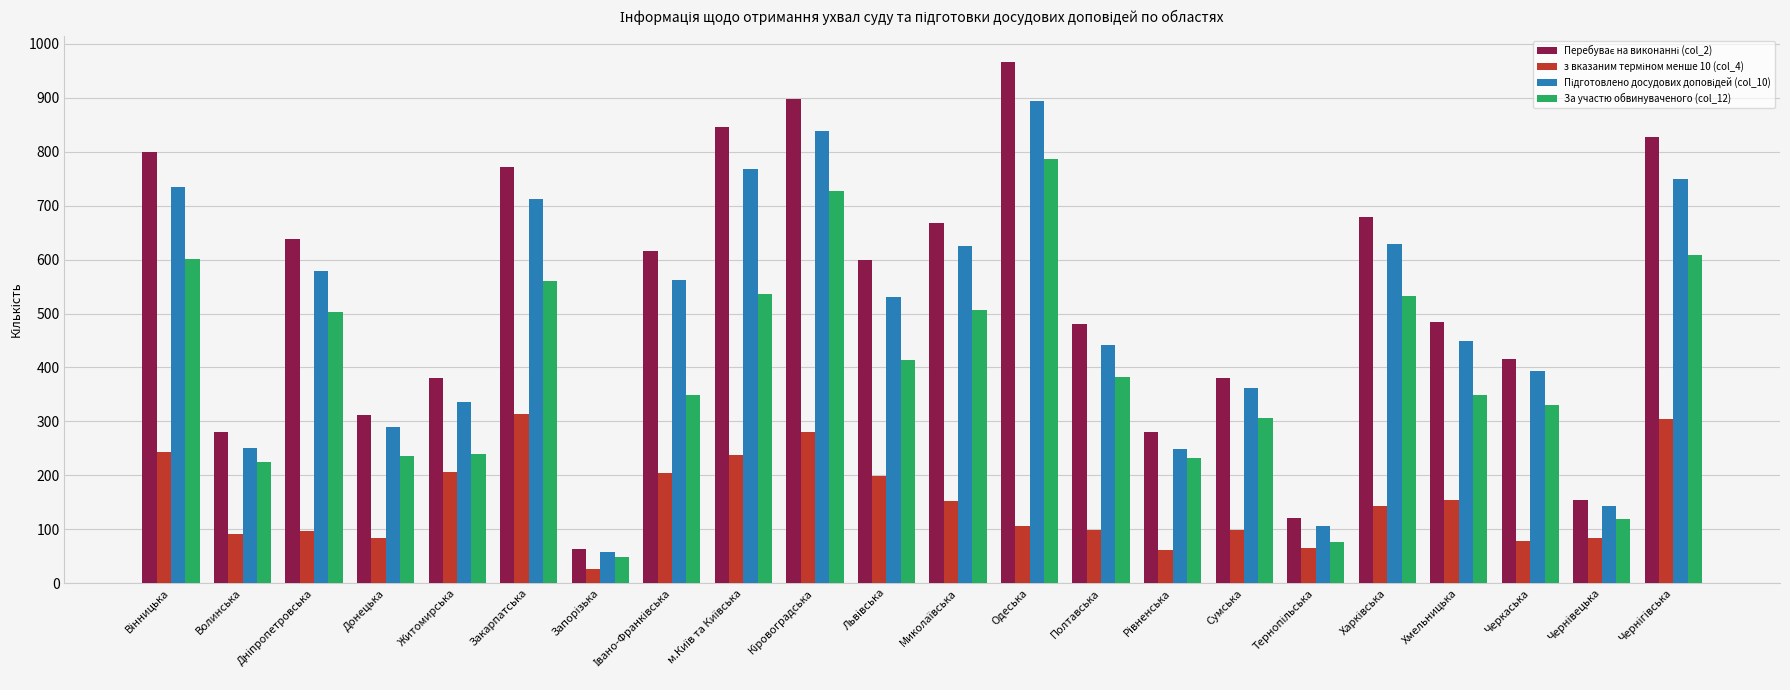

What is the total value across all series at Житомирська?

1162